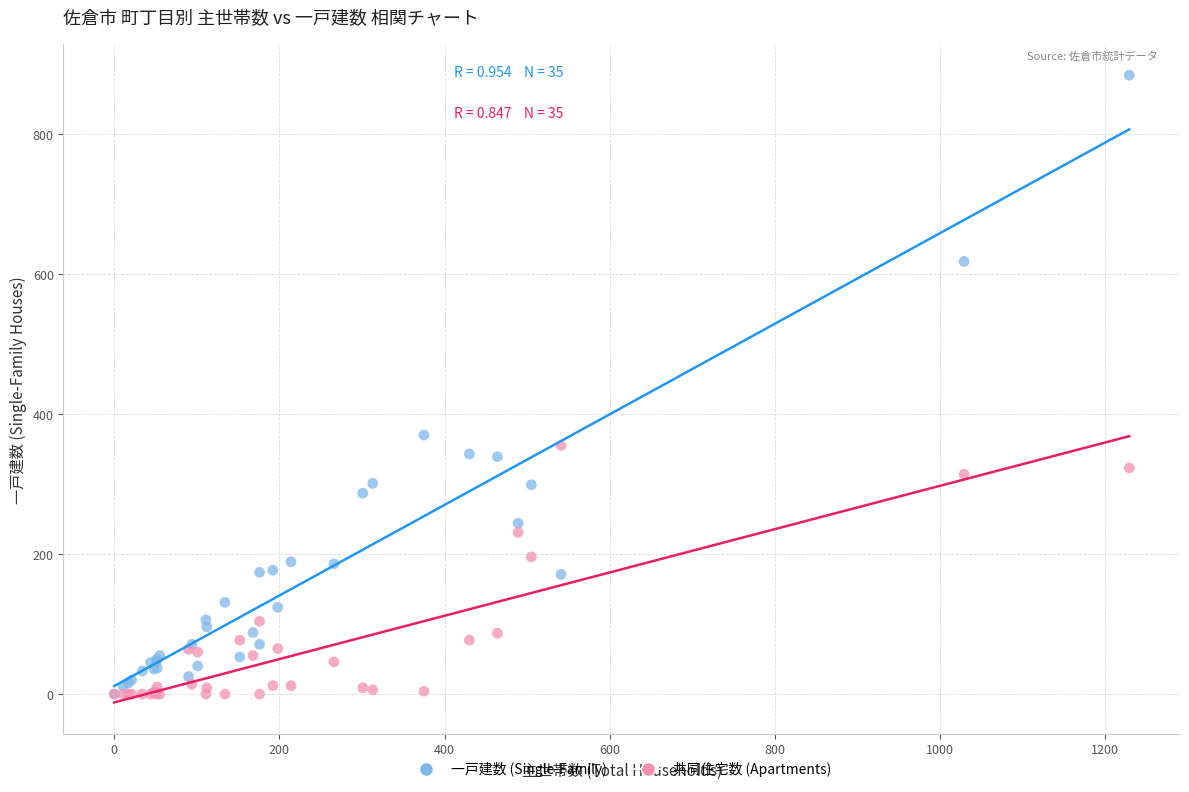

Across all series, what Y value is closest to 442?

370